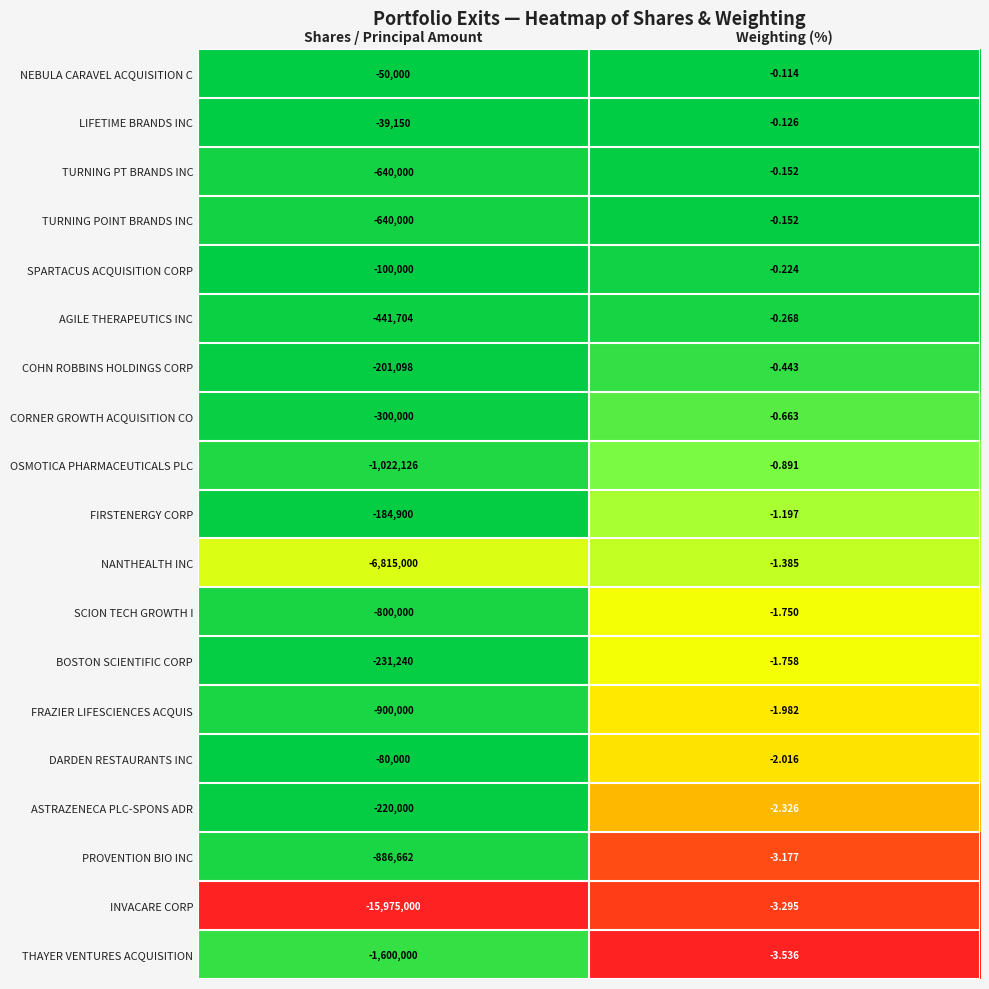

What is the difference between the highest and lowest values at Weighting (%)?

3.4